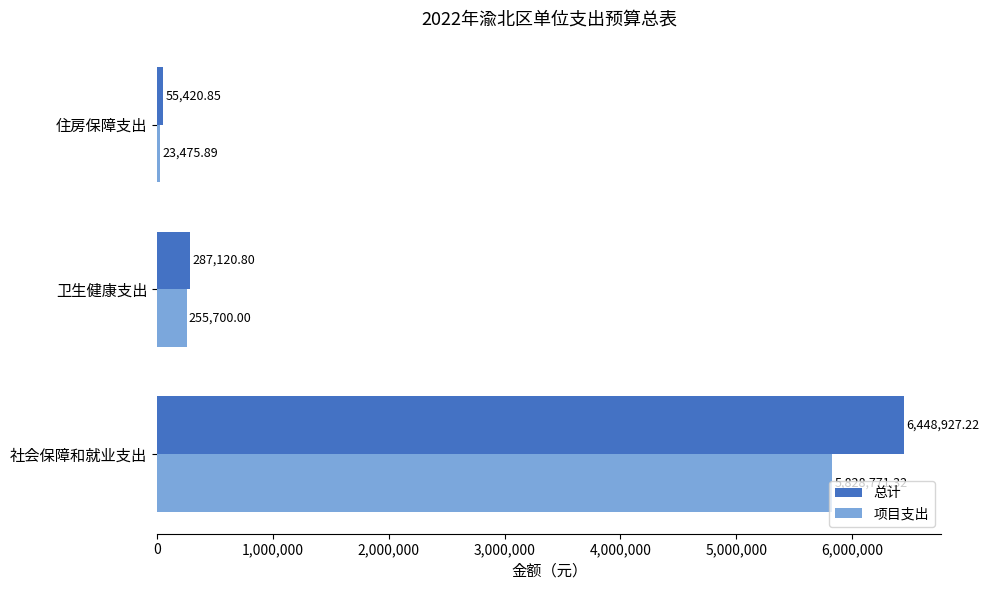

List the labels in order of 项目支出 value, smallest first.

住房保障支出, 卫生健康支出, 社会保障和就业支出